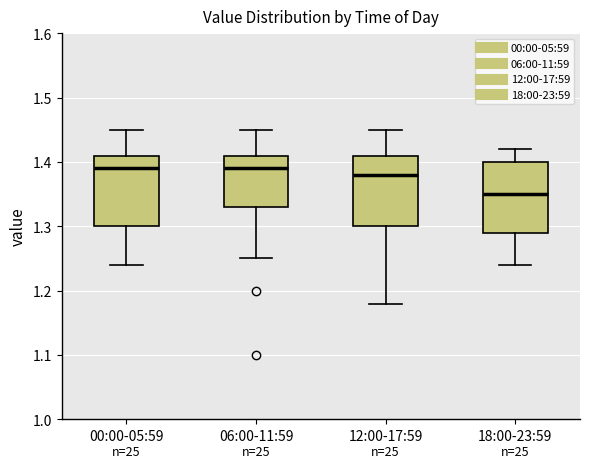

Where does the lower whisker of the box for 06:00-11:59 end on the y-axis? The values are not printed on the chart, so give them approximately, as read against the axis.

1.25